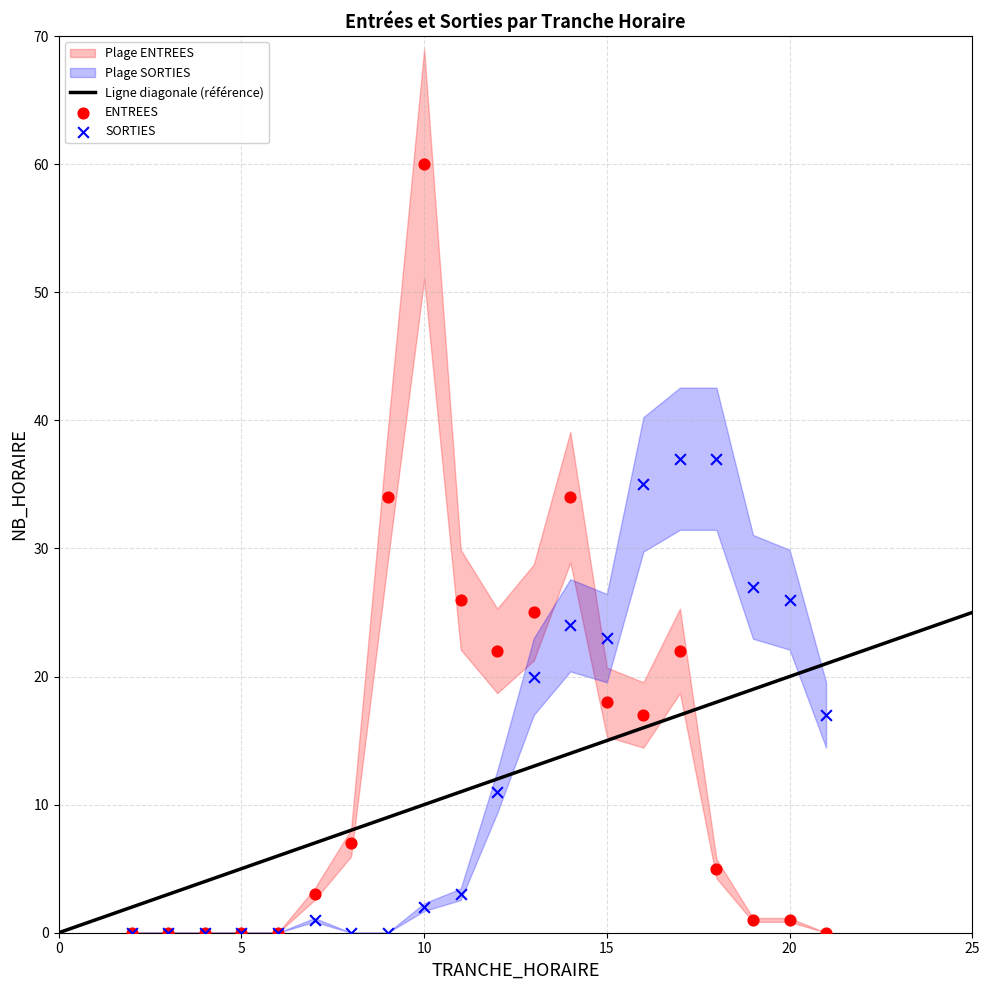

Across all series, what Y value is closest to 30?

27